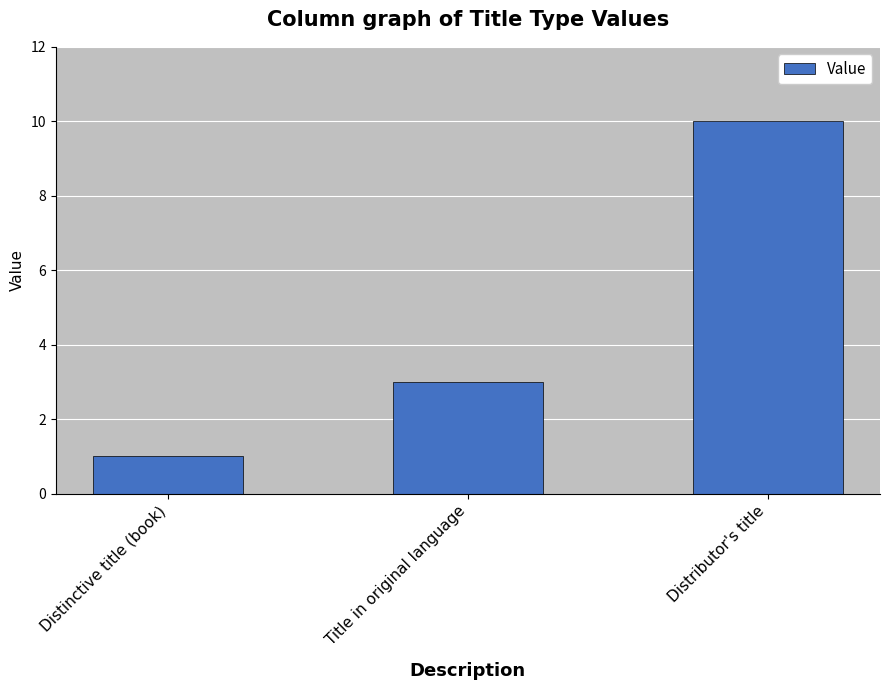

What is the label of the 1st bar from the right?

Distributor's title